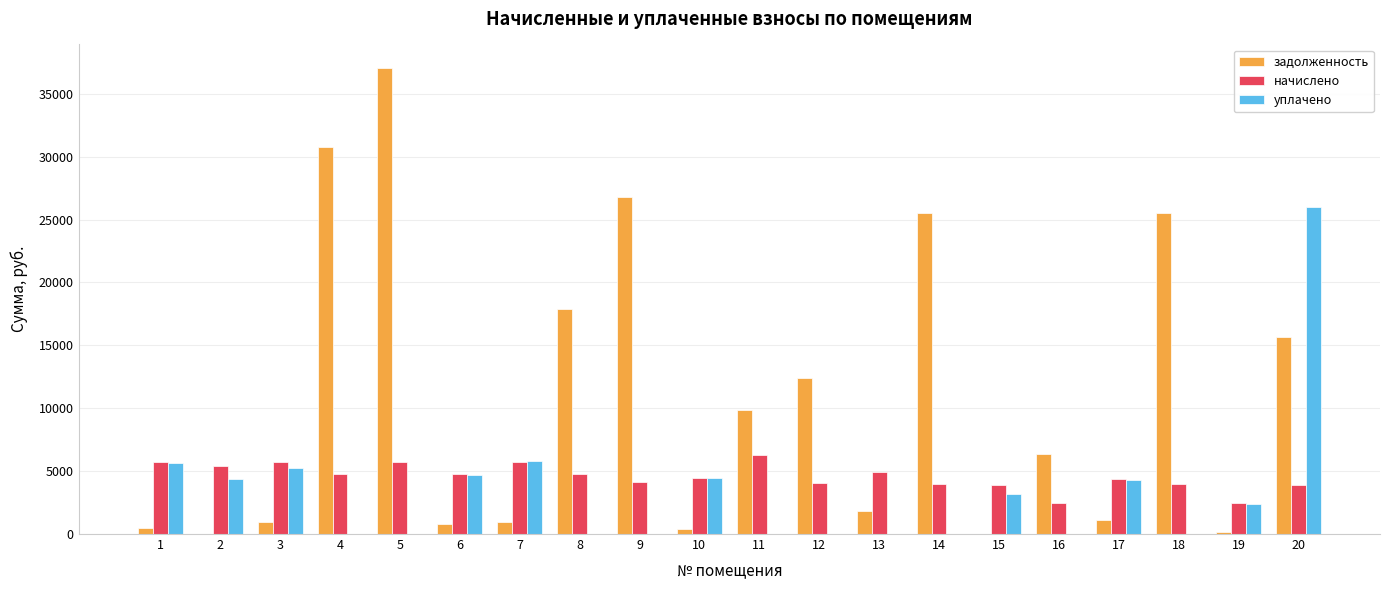

Is it true that задолженность equals 15646.4 at 20?

True